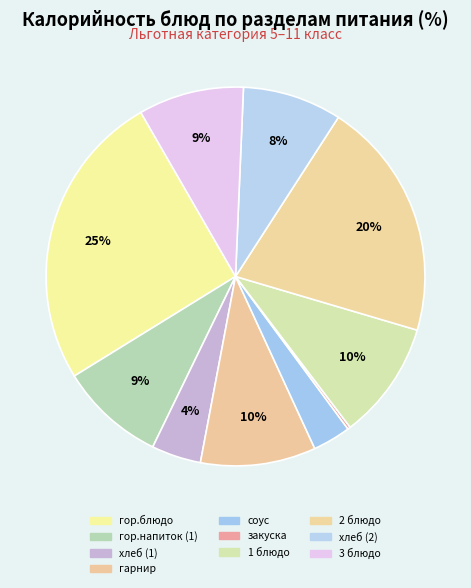

What is the ratio of the value at хлеб (1) to the value at хлеб (2)?

0.5